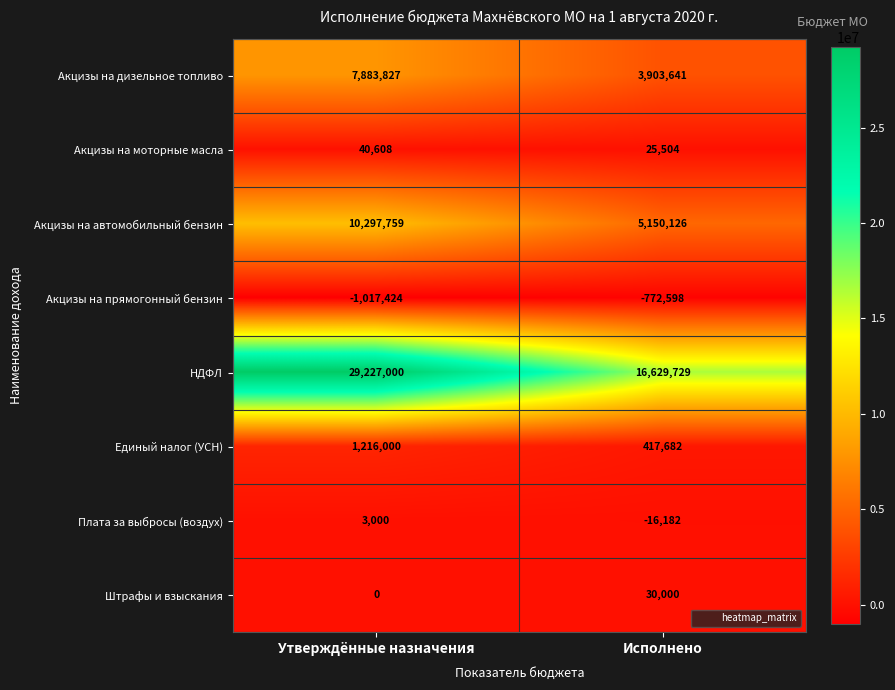

Which series changed the most between Утверждённые назначения and Исполнено?

НДФЛ